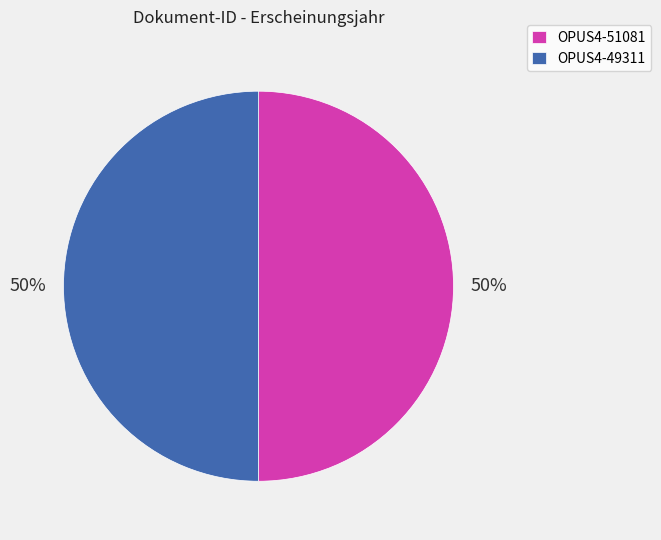

To the nearest percent, what percentage of the pie is OPUS4-49311?

50%